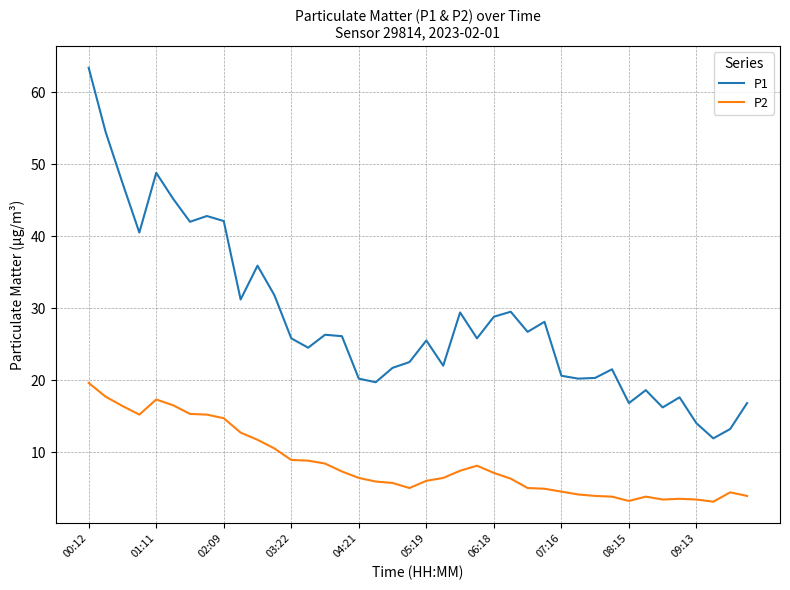

Which series has the widest spread of values?

P1